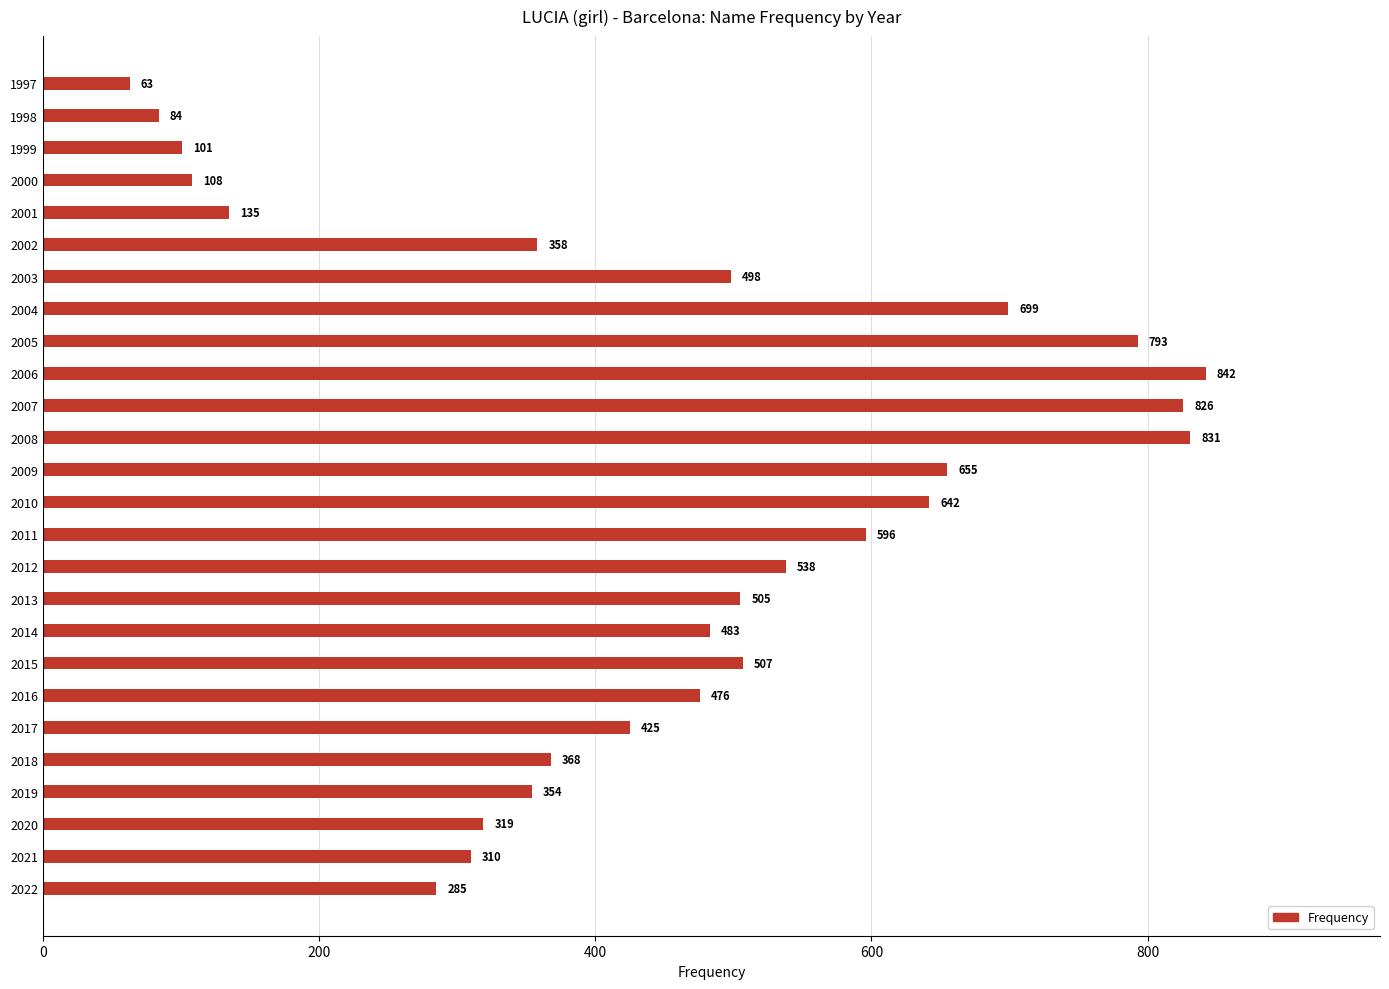

At which category does the chart reach its peak across all series?

2006